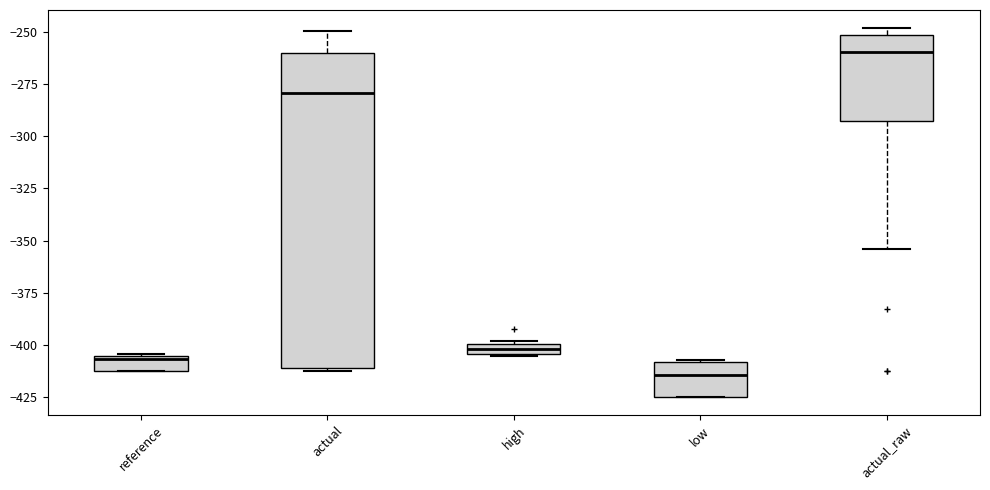

Where is the upper edge of the box for reference on the y-axis? The values are not printed on the chart, so give them approximately, as read against the axis.

-405